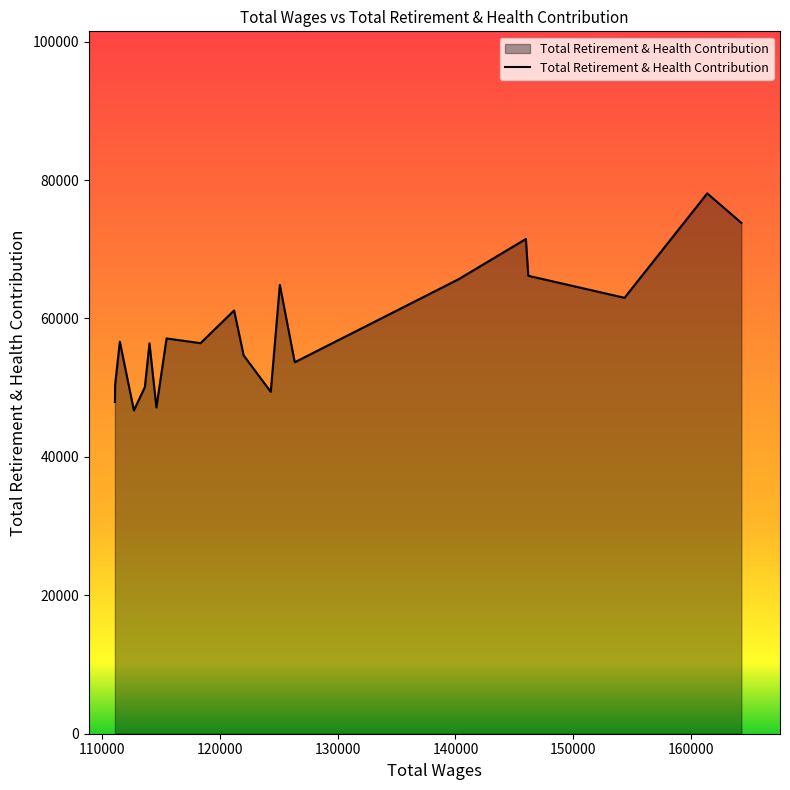

What is the difference between the maximum and minimum values?

31355